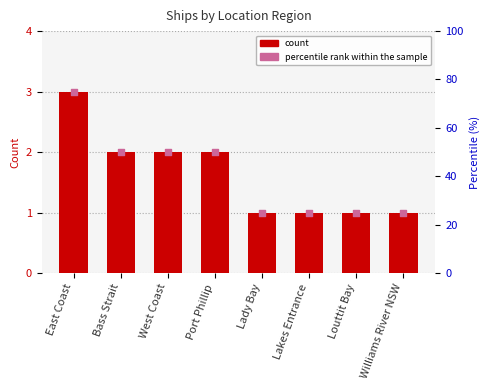

Which series has the largest total across all categories?

percentile rank within the sample